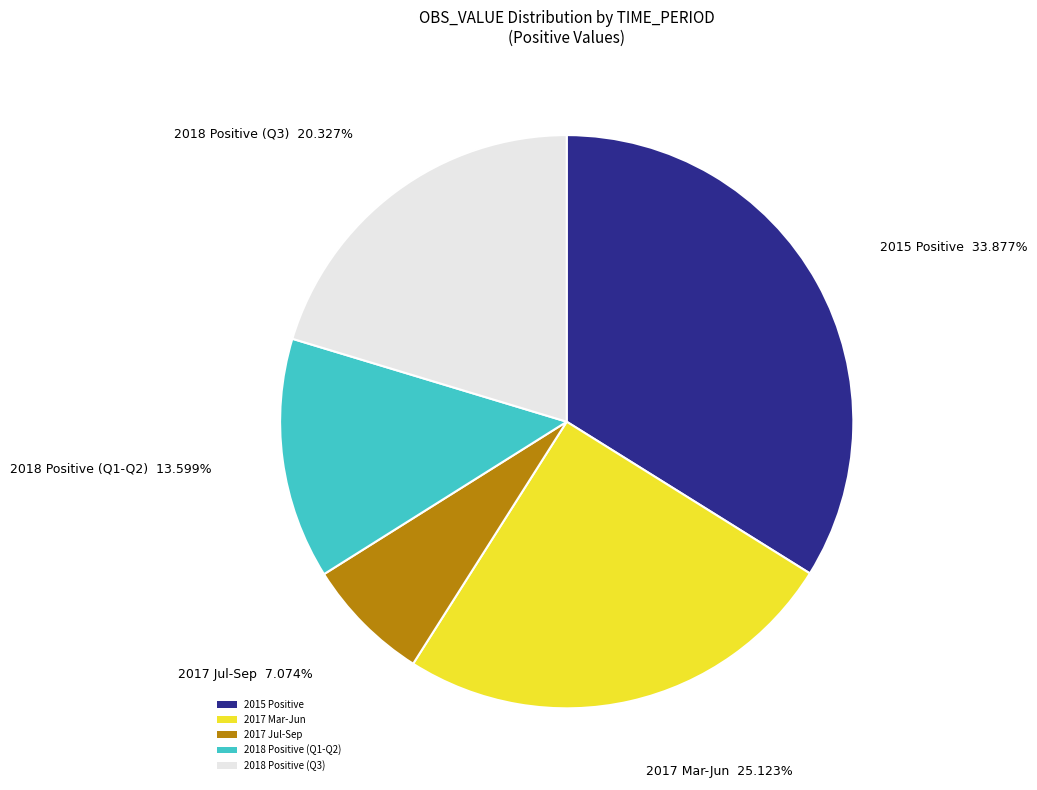

How many segments does this pie chart have?

5